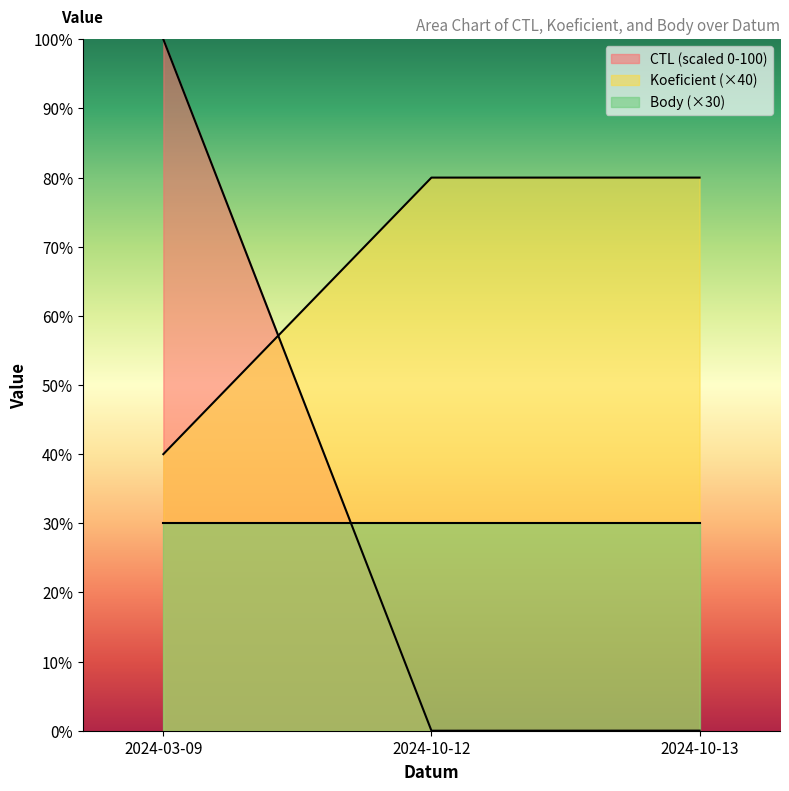

What position from the right is 2024-03-09?

3